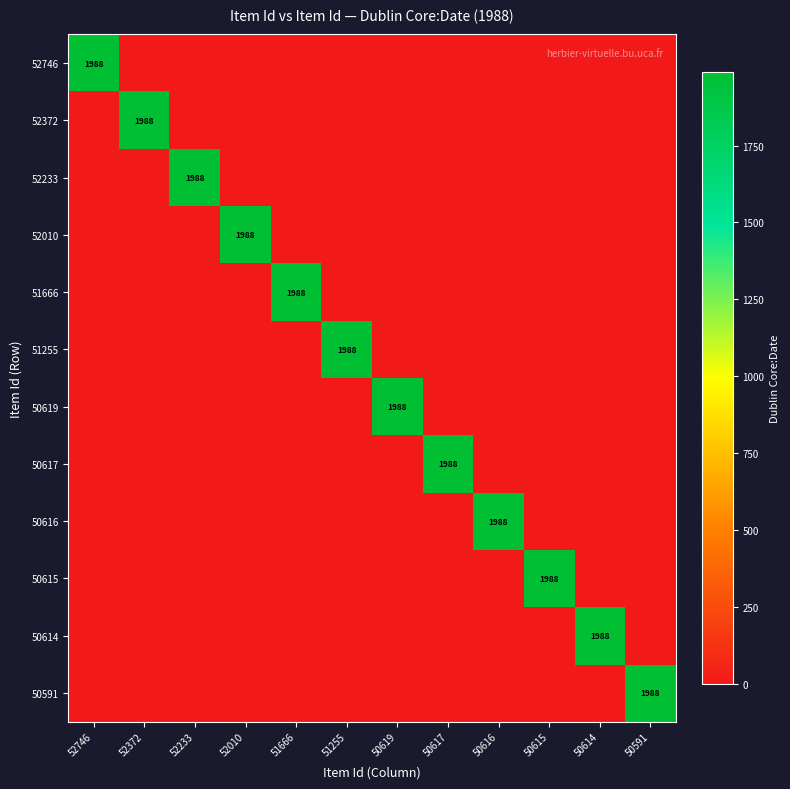

The 52746 series shows 549 at 52746. True or false?

False